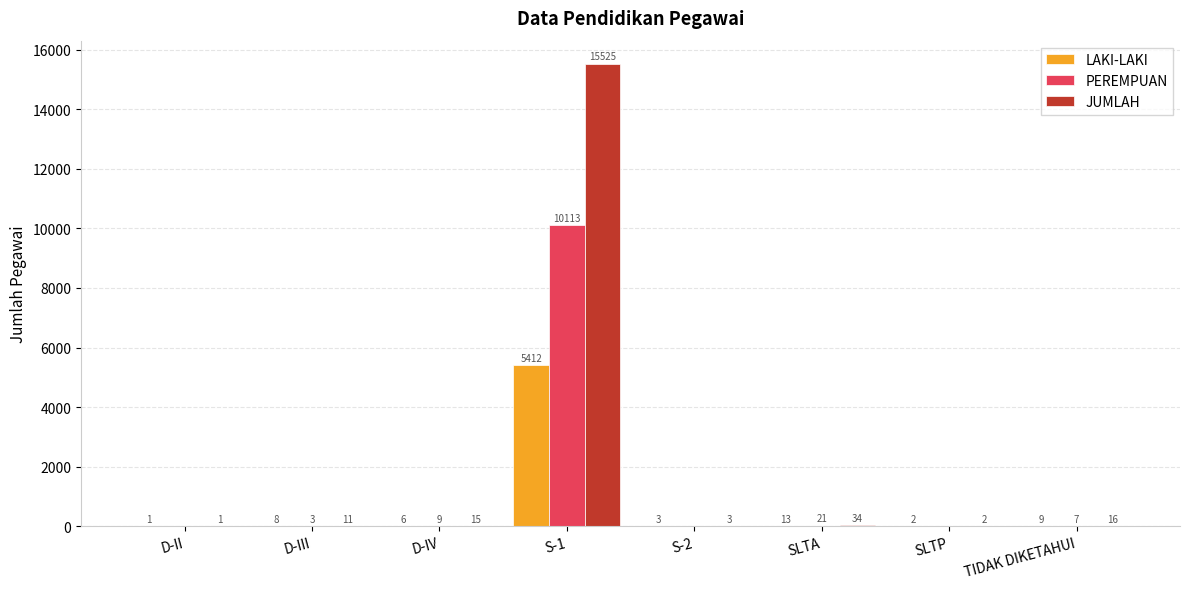

Which series has the largest total across all categories?

JUMLAH